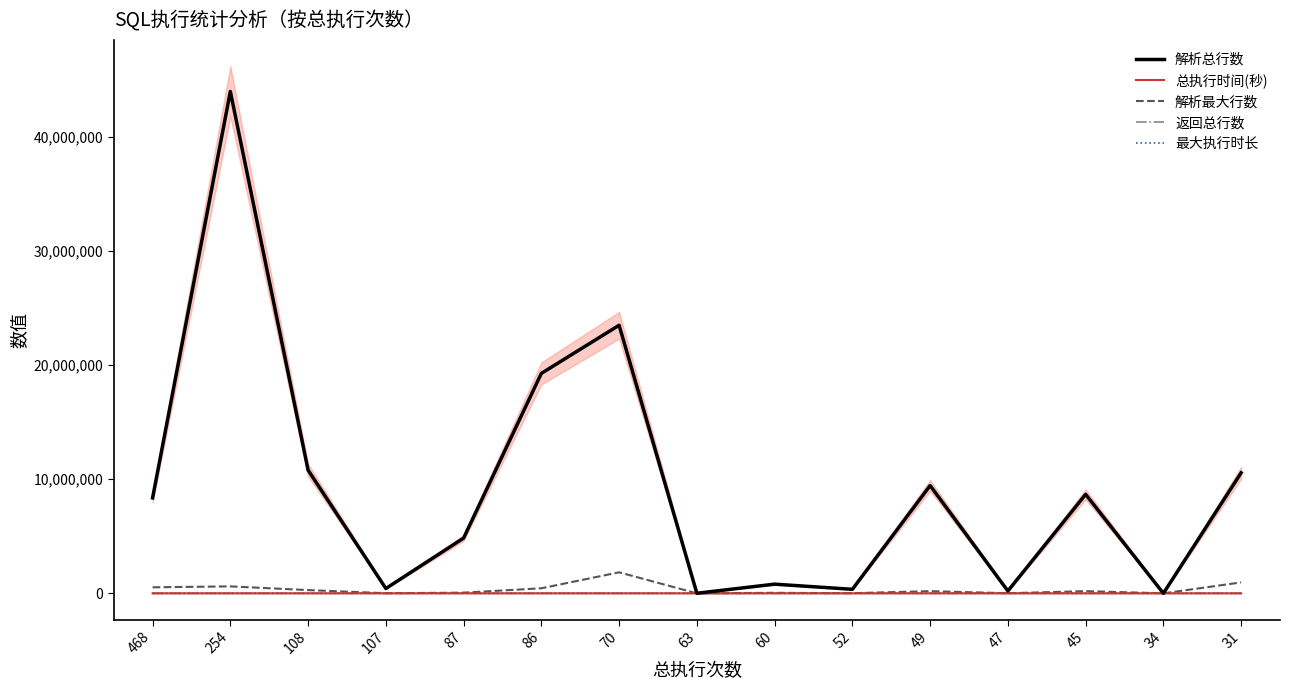

How many interior local valleys does the 解析最大行数 series have?

5